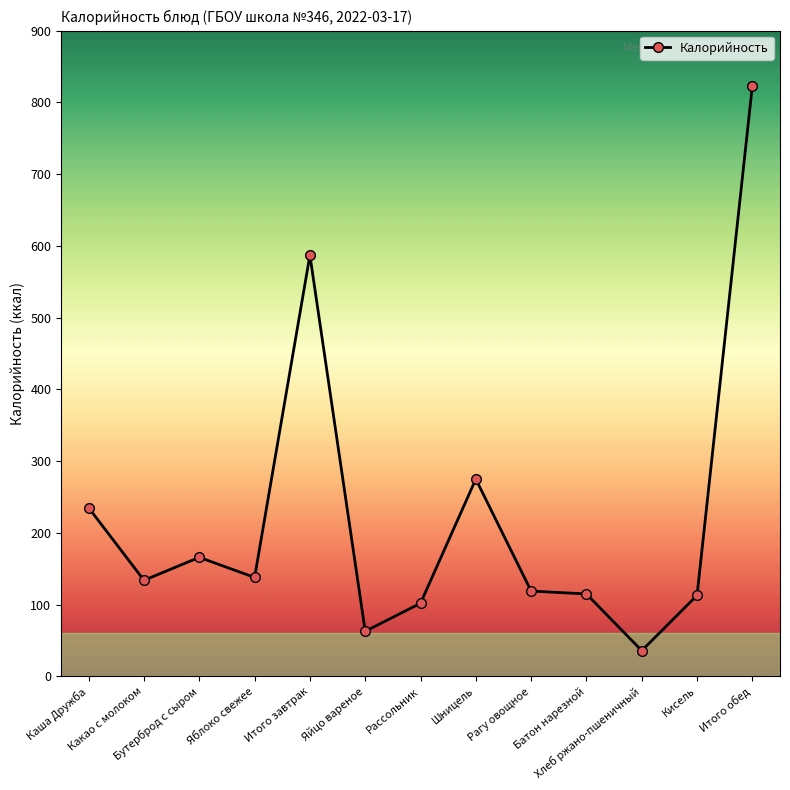

What is the label of the 1st point from the left?

Каша Дружба